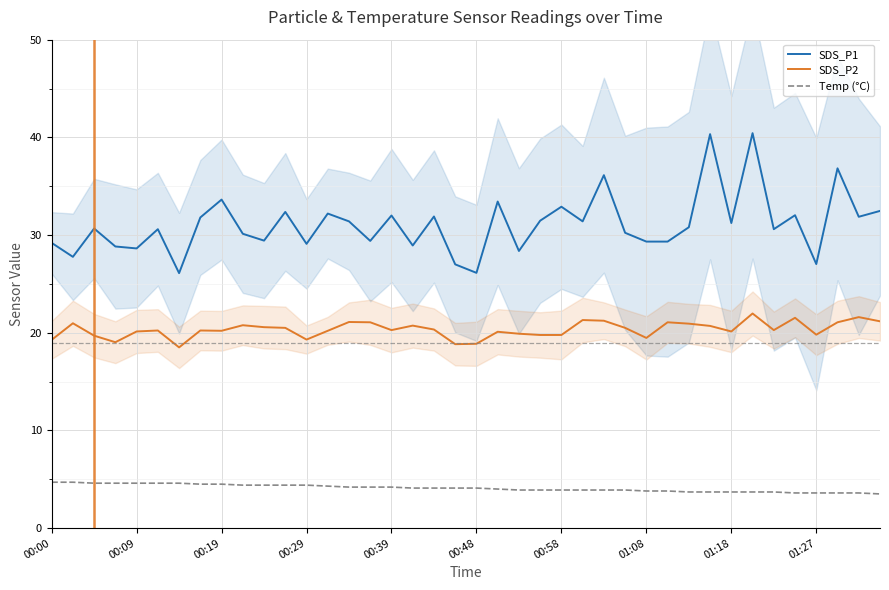

What is the sum of all SDS_P2 values?

813.1